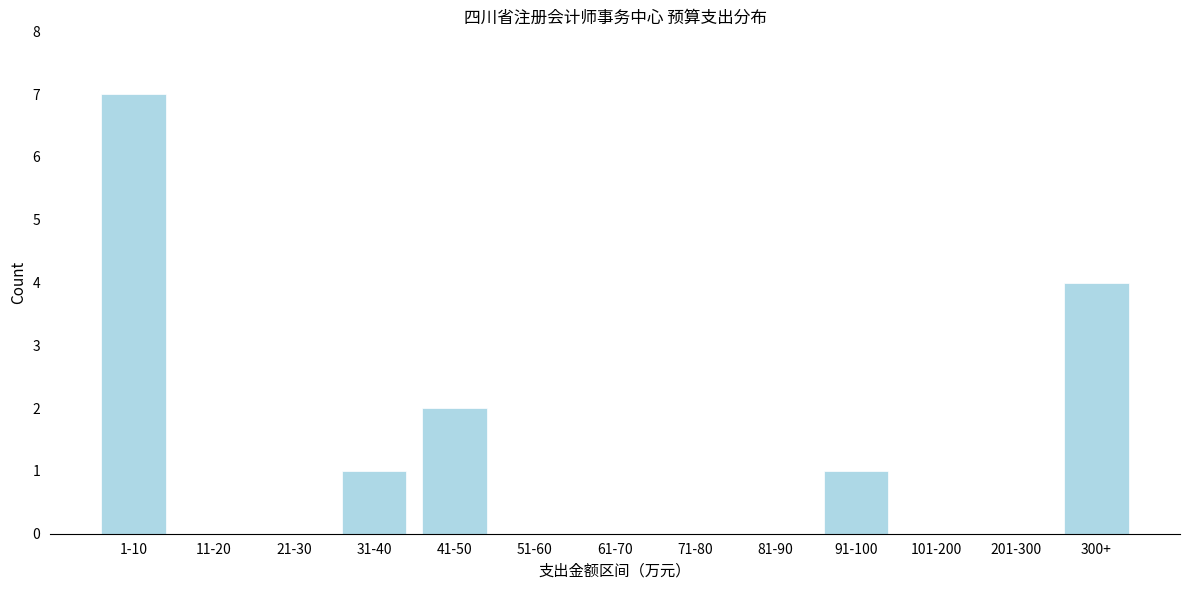

Reading left to right, what are all the values shown in this chart?

1-10=7	11-20=0	21-30=0	31-40=1	41-50=2	51-60=0	61-70=0	71-80=0	81-90=0	91-100=1	101-200=0	201-300=0	300+=4